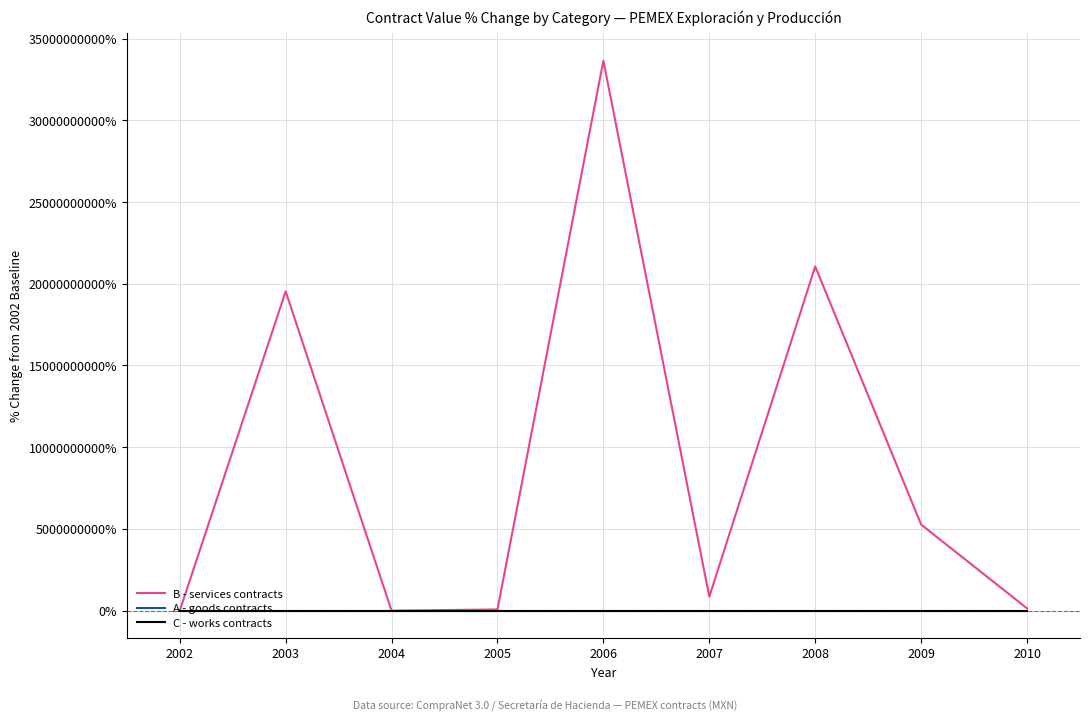

At which category is the sum across all series the highest?

2006